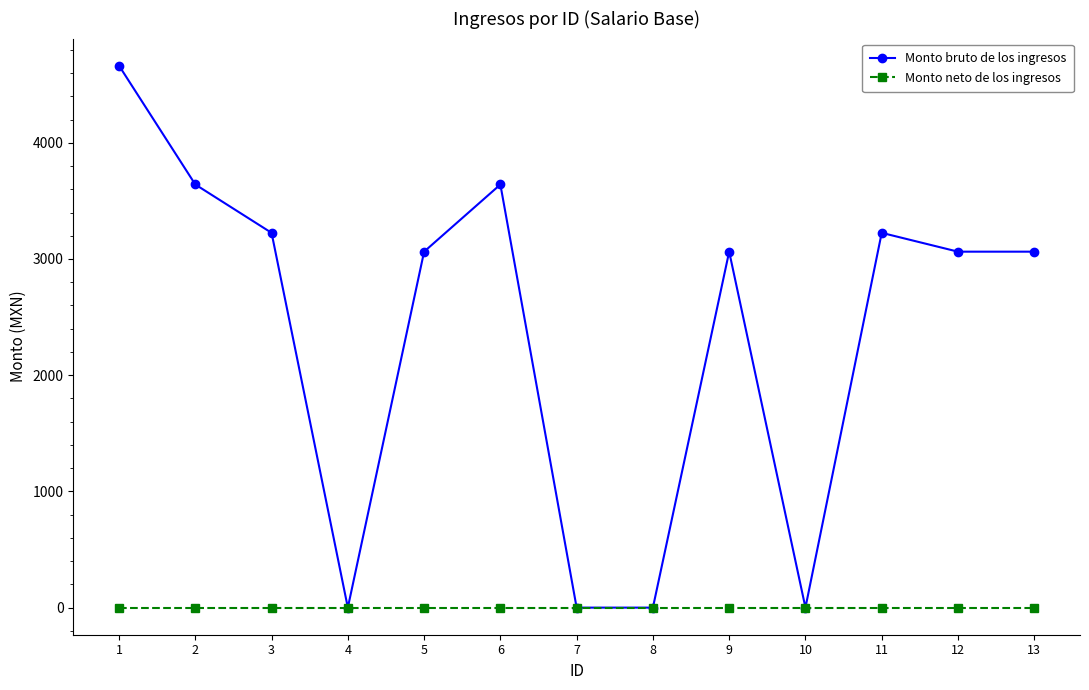

Where is the first local maximum for Monto bruto de los ingresos?

6